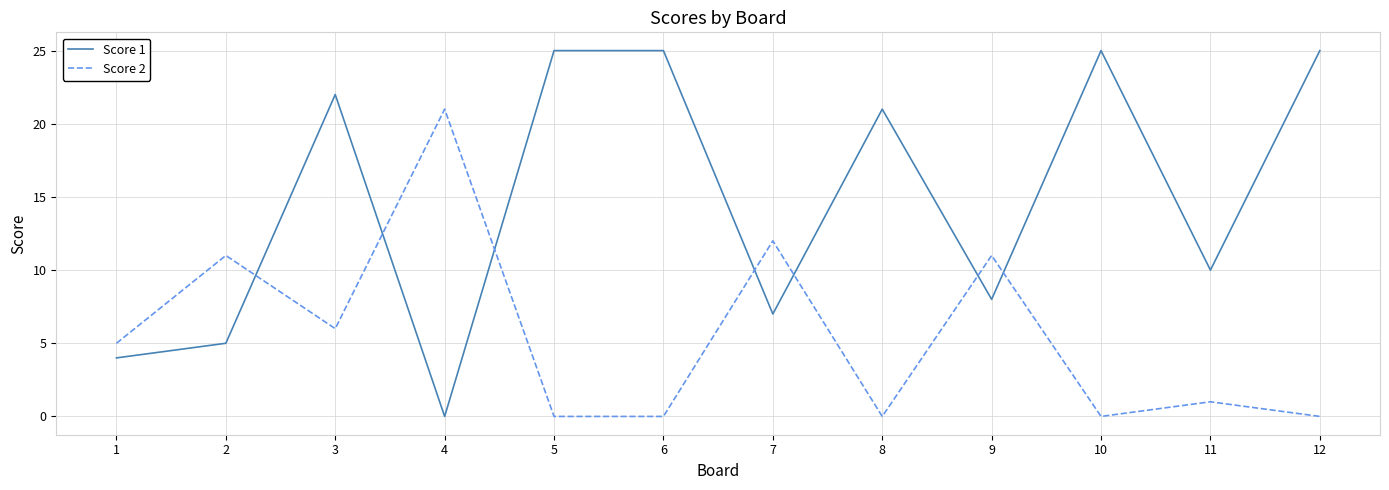

Reading left to right, extract all data points from this chart.

Score 1: 1=4	2=5	3=22	4=0	5=25	6=25	7=7	8=21	9=8	10=25	11=10	12=25
Score 2: 1=5	2=11	3=6	4=21	5=0	6=0	7=12	8=0	9=11	10=0	11=1	12=0